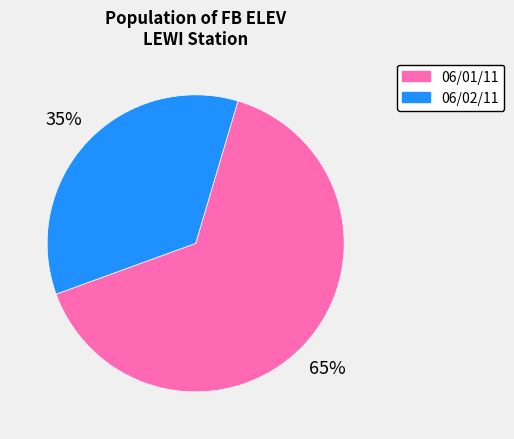

Rank the categories by value from lowest to highest.

06/02/11, 06/01/11